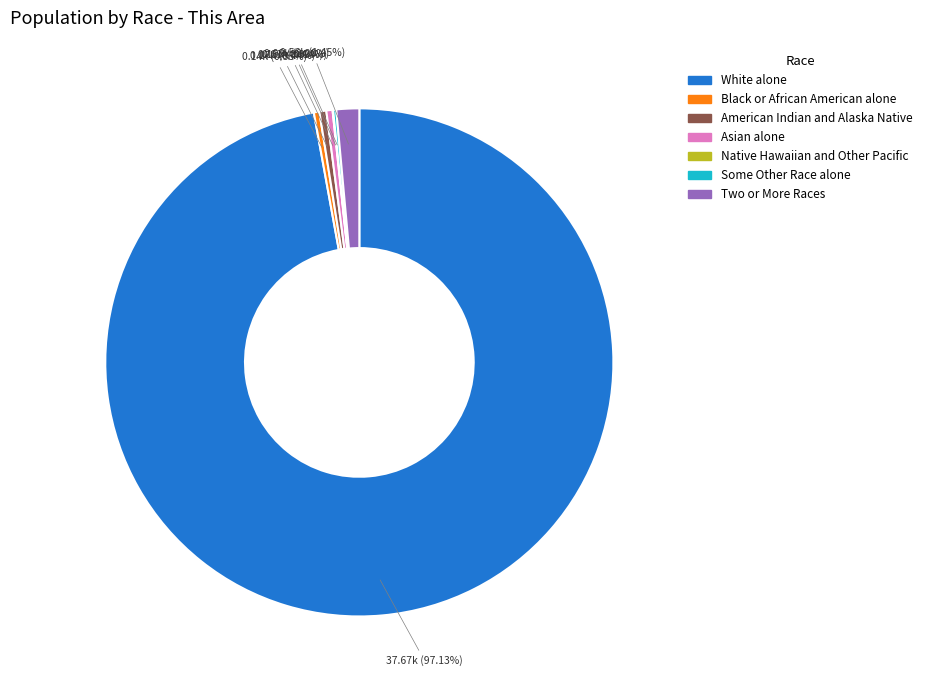

Which has a higher value, Two or More Races or Asian alone?

Two or More Races